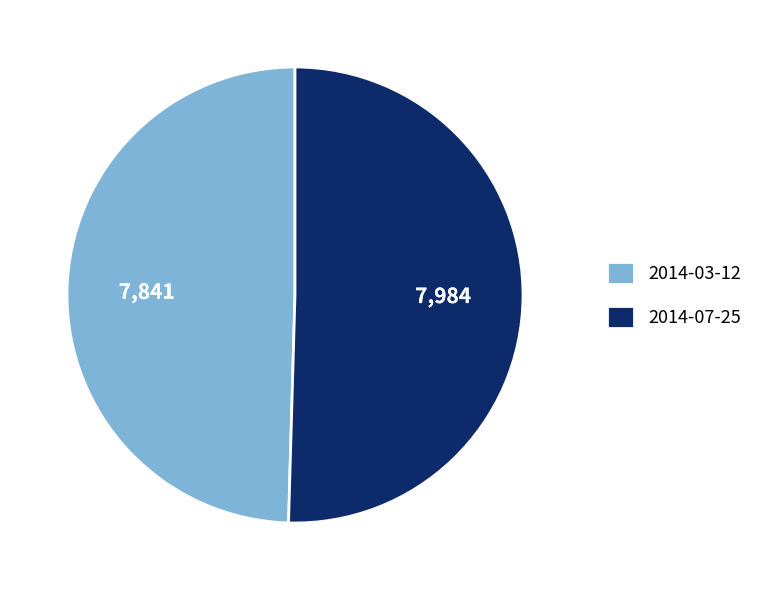

What is the majority slice?

2014-07-25